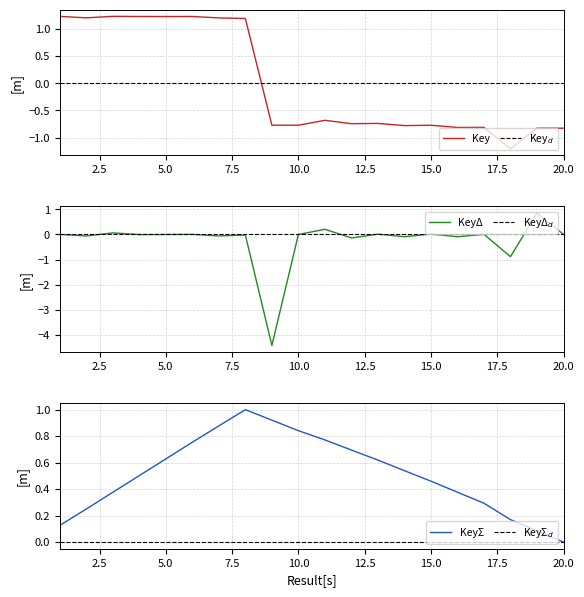

Is this an area chart (filled region under the line)?

No